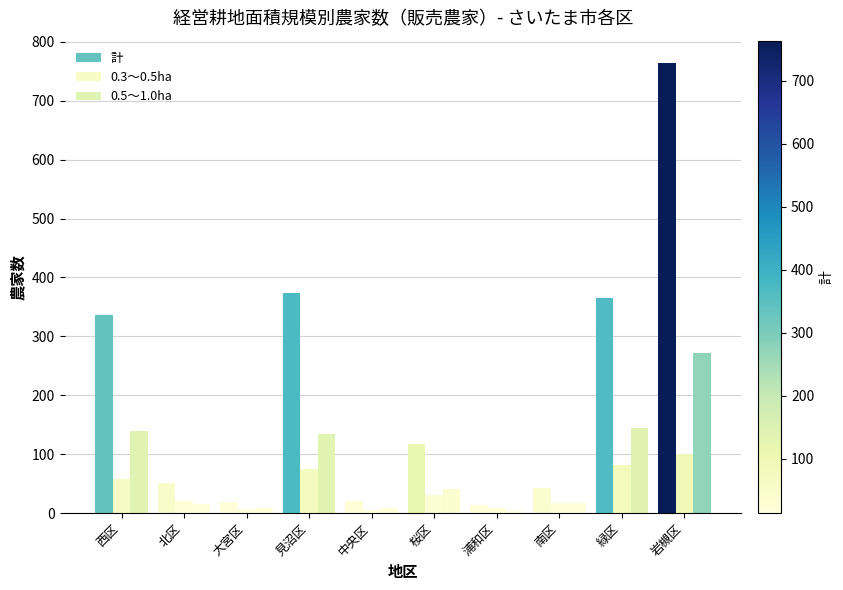

Reading left to right, what are all the values shown in this chart?

計: 西区=336	北区=51	大宮区=19	見沼区=373	中央区=21	桜区=118	浦和区=14	南区=42	緑区=366	岩槻区=764
0.3～0.5ha: 西区=58	北区=20	大宮区=7	見沼区=74	中央区=5	桜区=31	浦和区=8	南区=17	緑区=82	岩槻区=101
0.5～1.0ha: 西区=139	北区=16	大宮区=9	見沼区=135	中央区=8	桜区=40	浦和区=4	南区=17	緑区=145	岩槻区=272